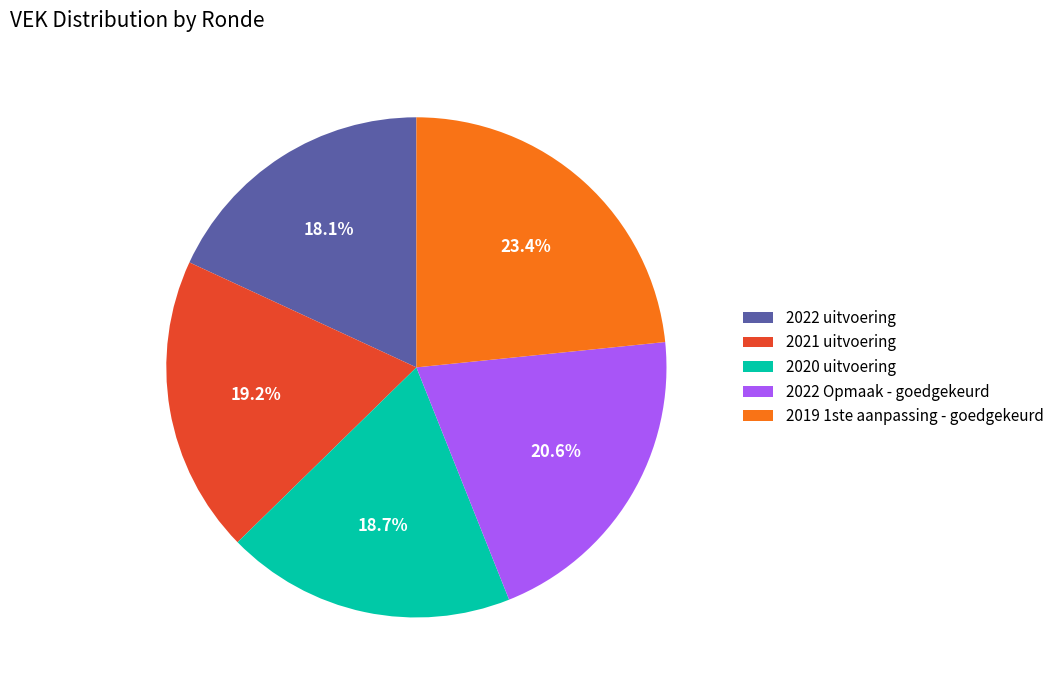

To the nearest percent, what percentage of the pie is 2022 uitvoering?

18%